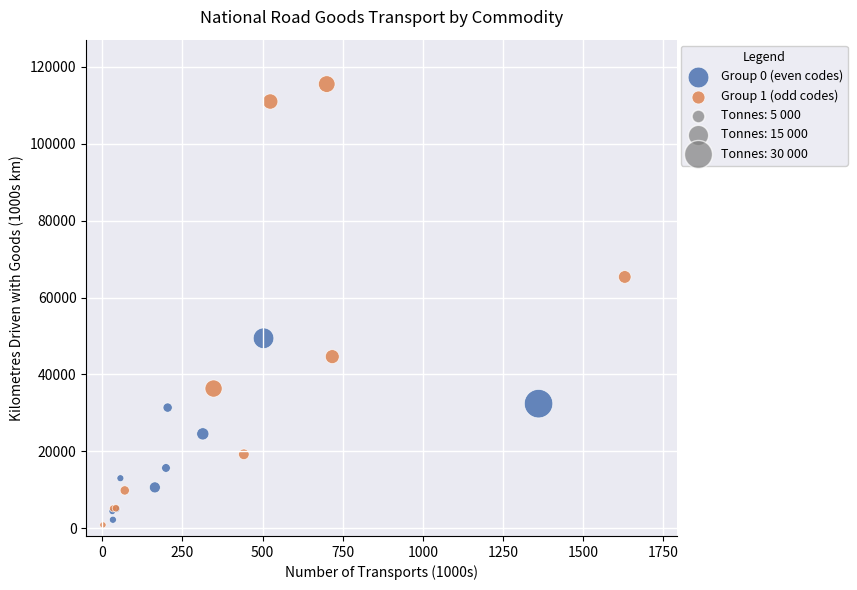

Which series reaches the maximum Y coordinate?

Group 1 (odd codes)